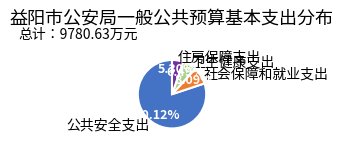

Count the number of slices in the pie.

4